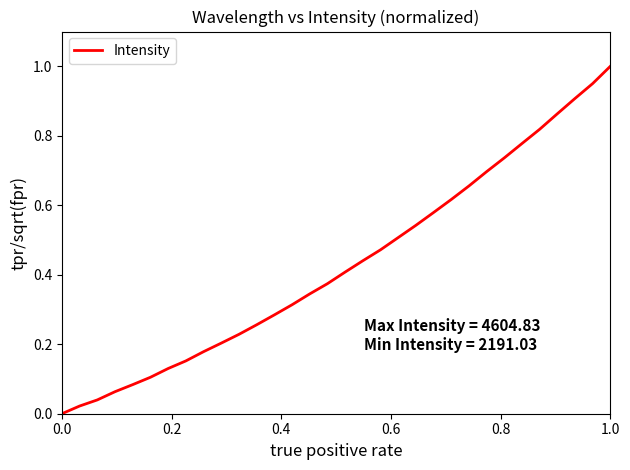

Is this an area chart (filled region under the line)?

No